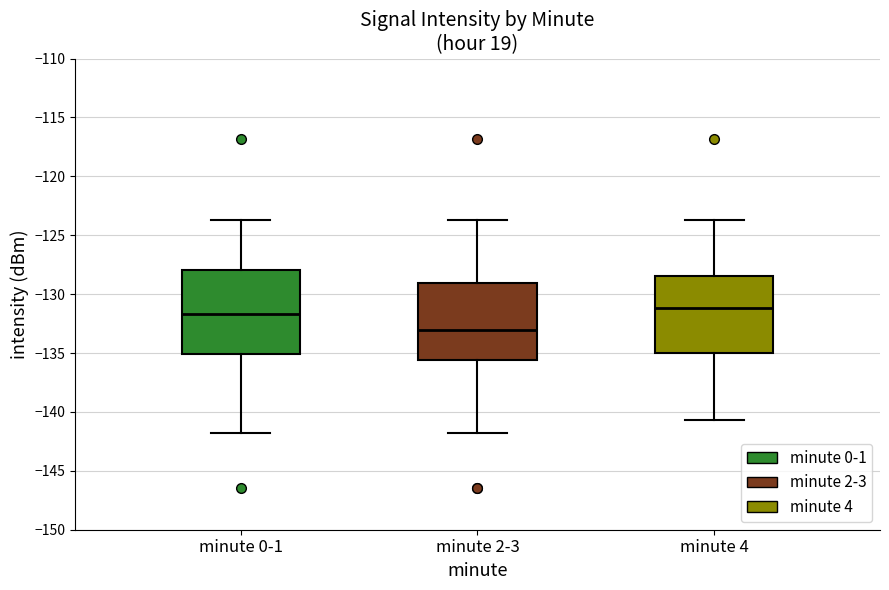

Reading left to right, read every box against the y-axis: the position of its median line, the range the box covers, and the ends of its whiskers. The values are not printed on the chart, so give them approximately, as read against the axis.

minute 0-1: median -131.5, box -135.0 to -128.0, whiskers -142.0 to -123.5
minute 2-3: median -133.0, box -135.5 to -129.0, whiskers -142.0 to -123.5
minute 4: median -131.0, box -135.0 to -128.5, whiskers -140.5 to -123.5